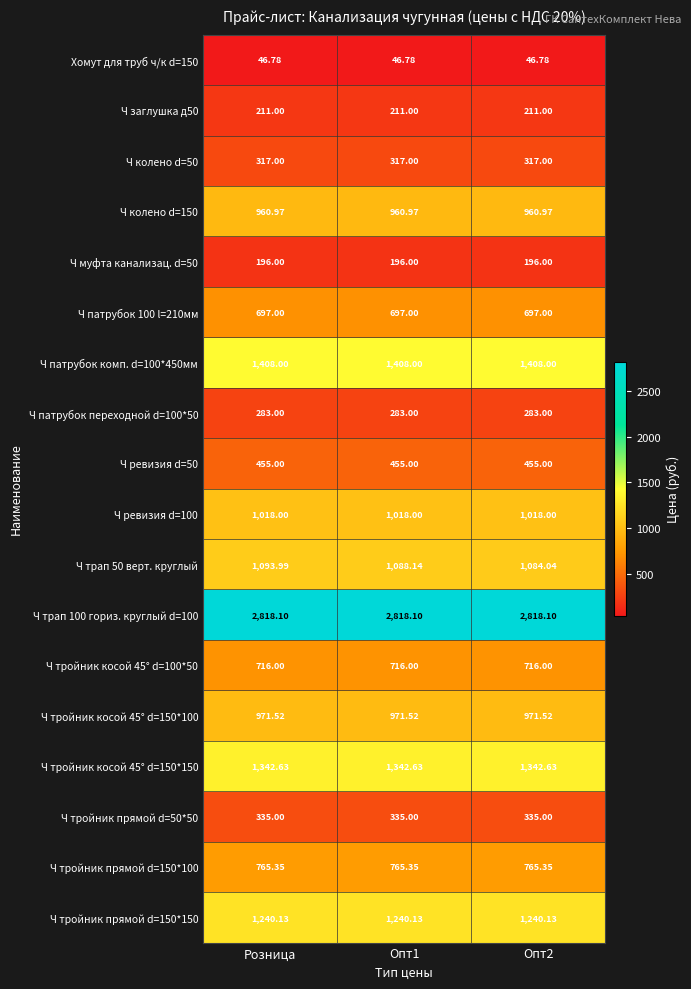

At which category is the sum across all series the highest?

Розница